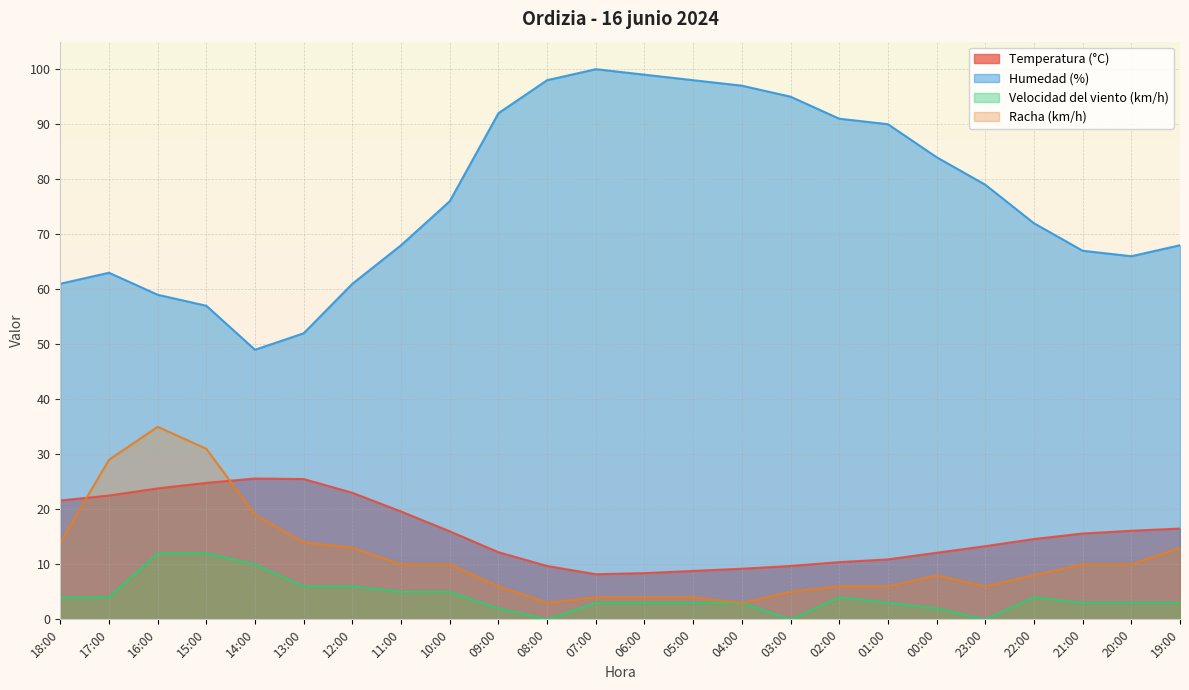

What is the greatest value displayed?

100.0